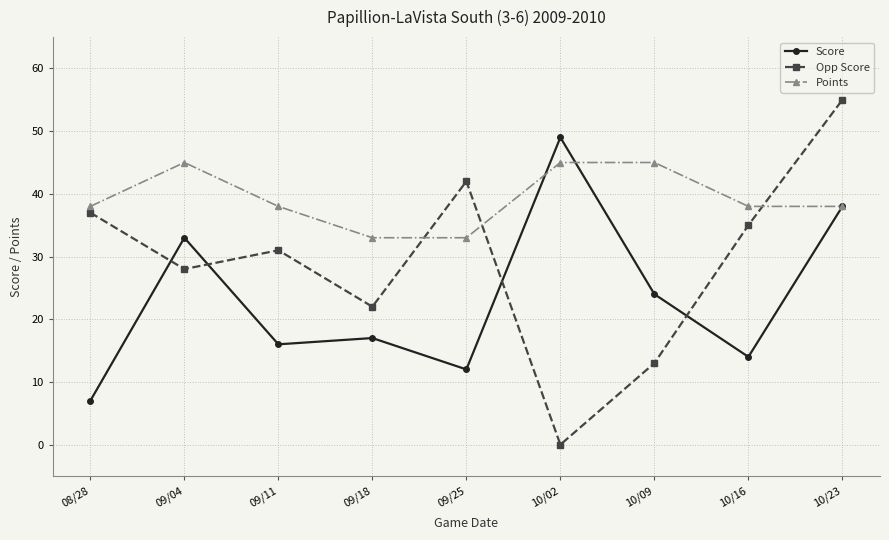

Where do Score and Opp Score first cross each other?

08/28 and 09/04